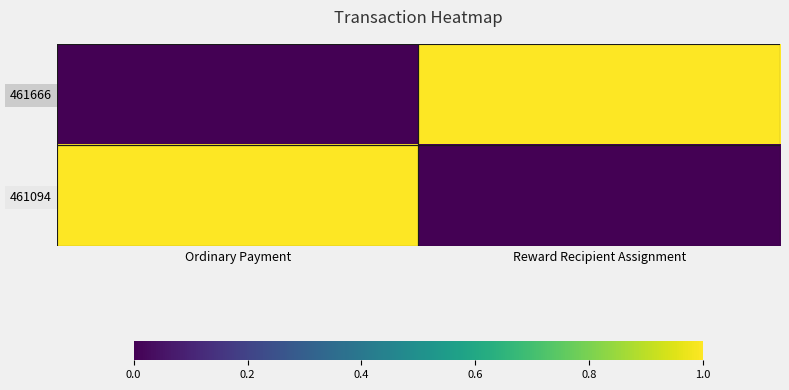

Reading left to right, what are all the values shown in this chart?

461666: Ordinary Payment=0	Reward Recipient Assignment=1
461094: Ordinary Payment=1	Reward Recipient Assignment=0